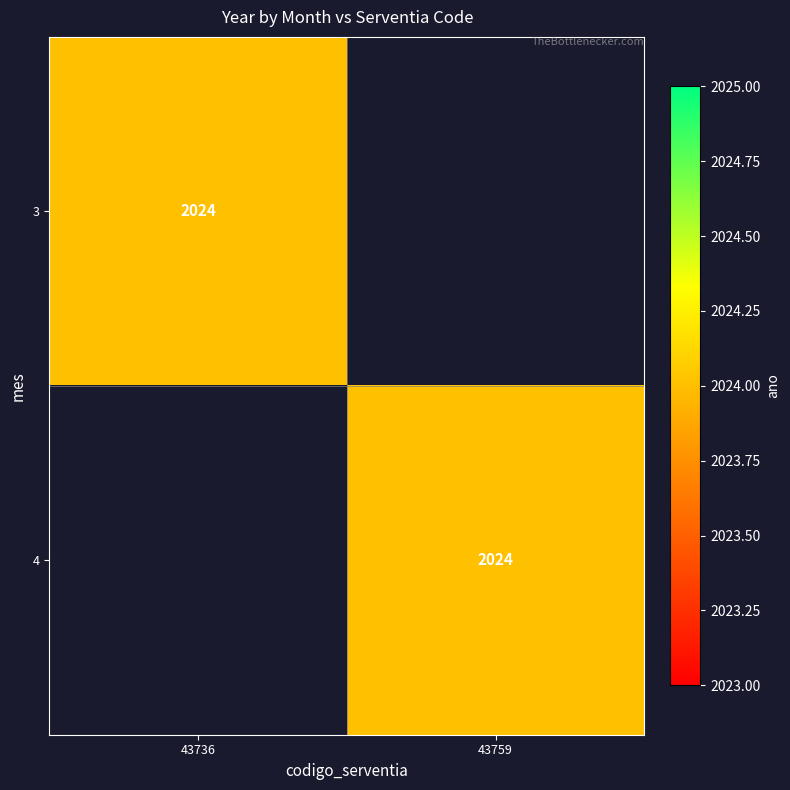

Is the value of 43736 at 0 greater than the value of 43759 at 1?

No